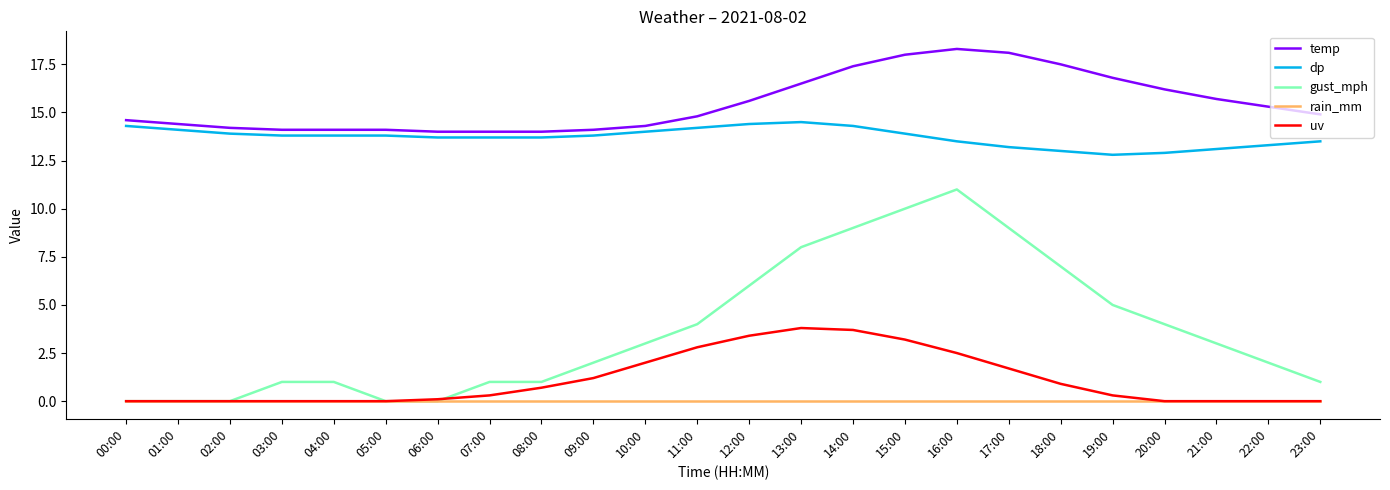

Is it true that uv equals -1.7 at 01:00?

False